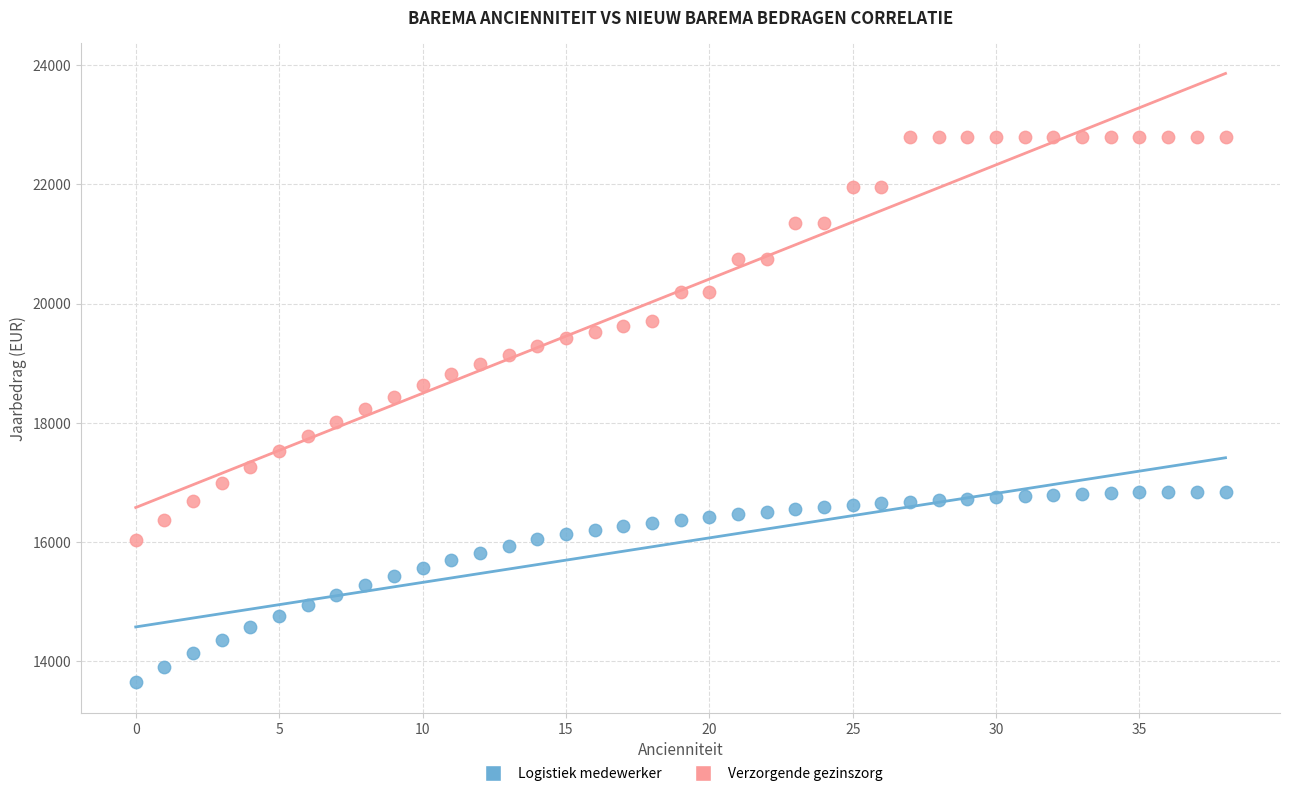

Across all data points, what is the range of Y values (max minus min)?

9147.8